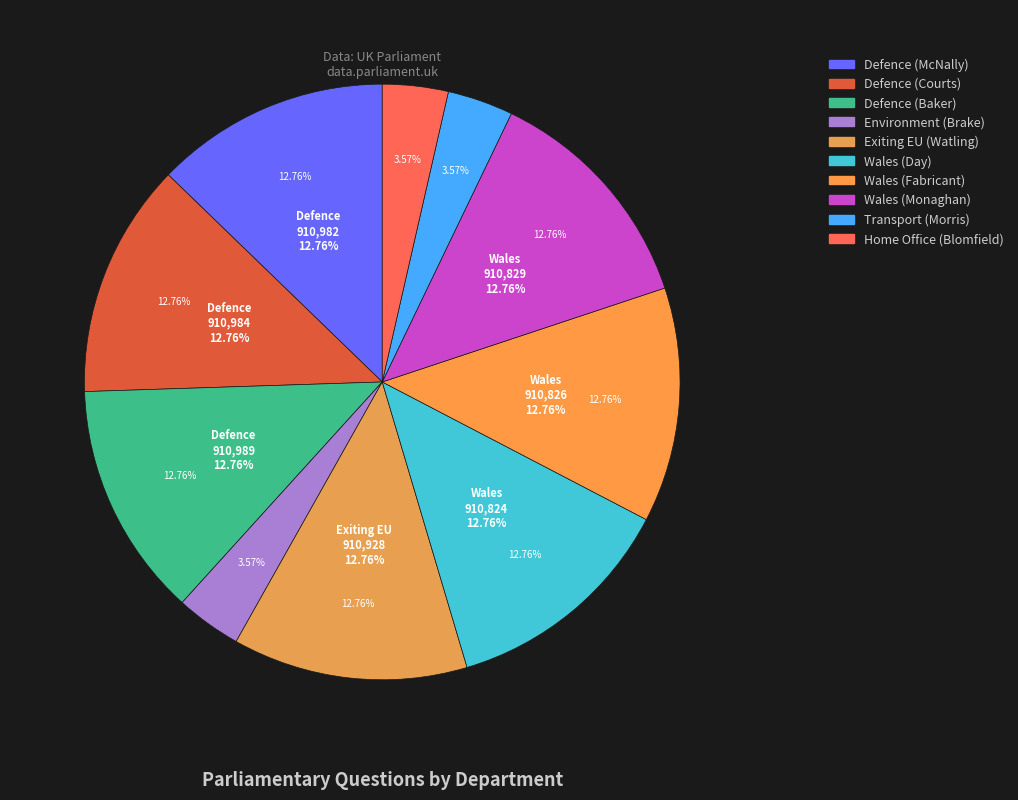

To the nearest percent, what percentage of the pie is Wales (Fabricant)?

13%